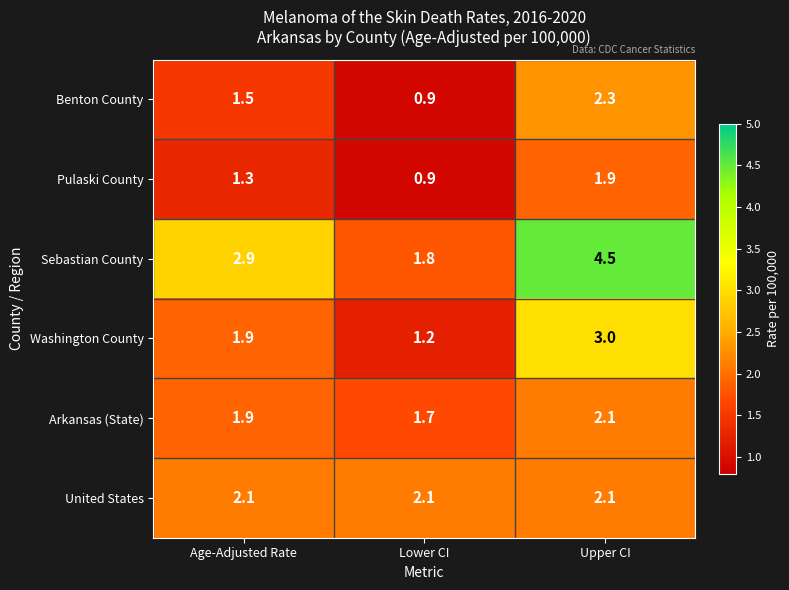

Which category has the highest value across all series?

Upper CI